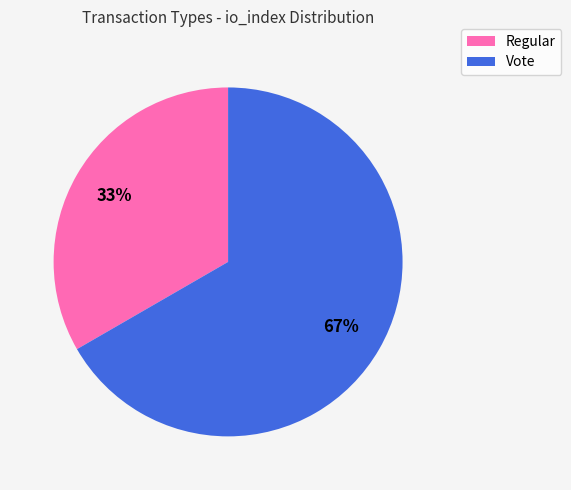

Is it true that Regular is 33% of the pie?

True